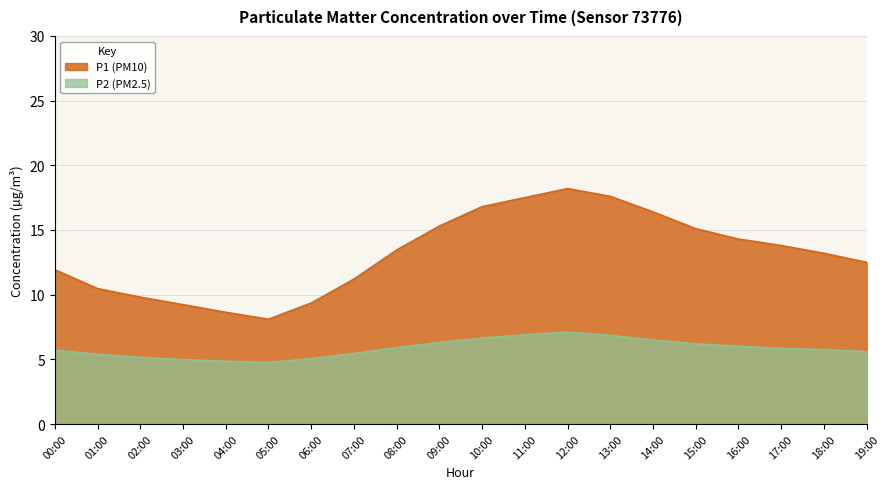

The value of P1 (PM10) at 19:00 is 12.5. True or false?

True